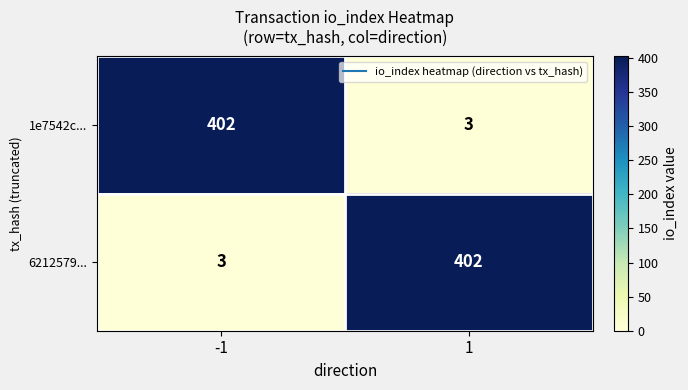

What is the difference between the highest and lowest values at 1?

399